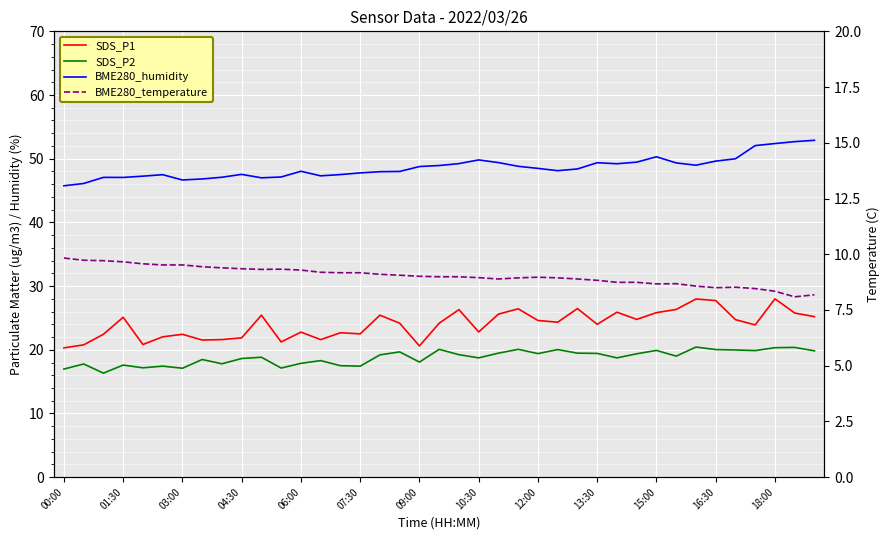

Count the number of categories in the chart.

39